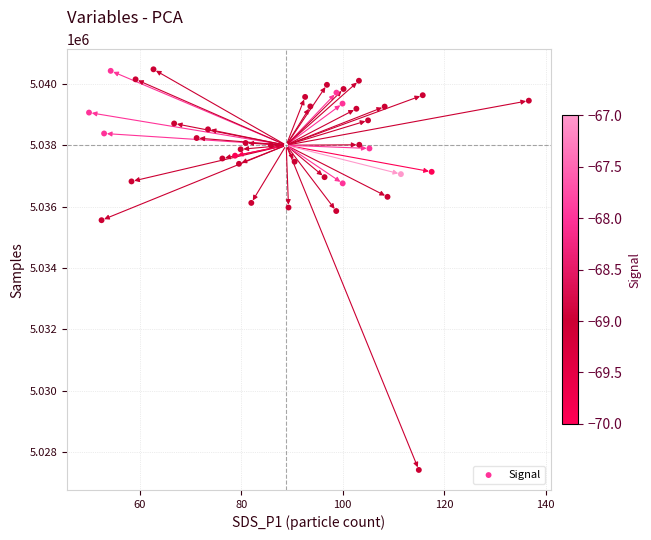

What Y value in the scatter plot is closest to 5033950?

5035563